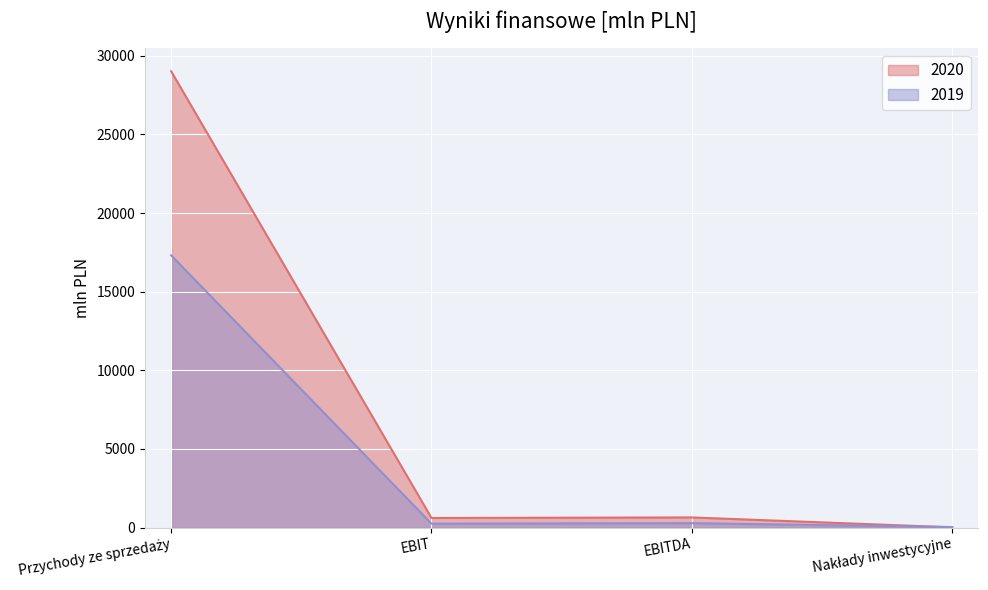

Is it true that 2019 equals 388 at EBIT?

False